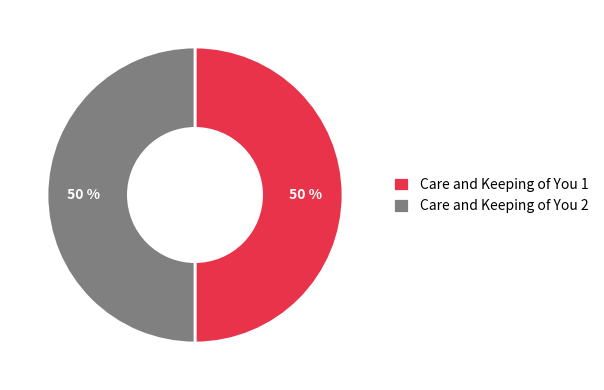

Combined, do Care and Keeping of You 2 and Care and Keeping of You 1 account for over 50%?

Yes